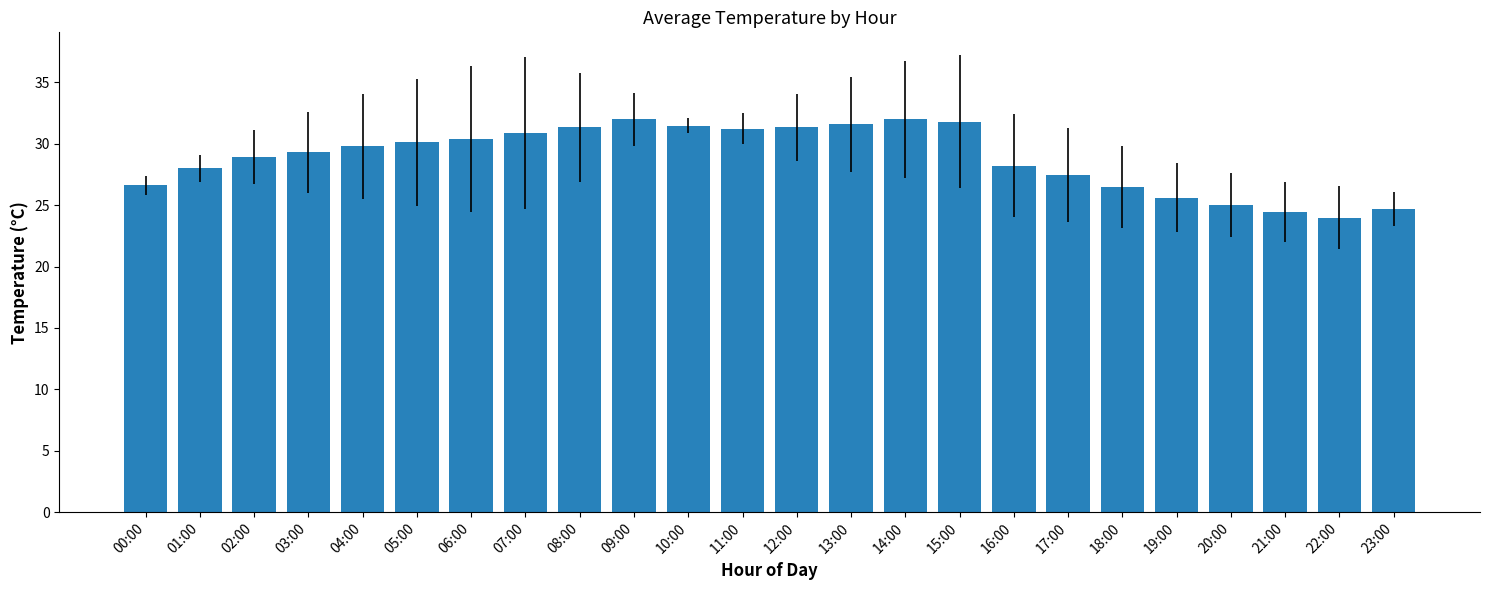

The value at 22:00 is 24.0. True or false?

True